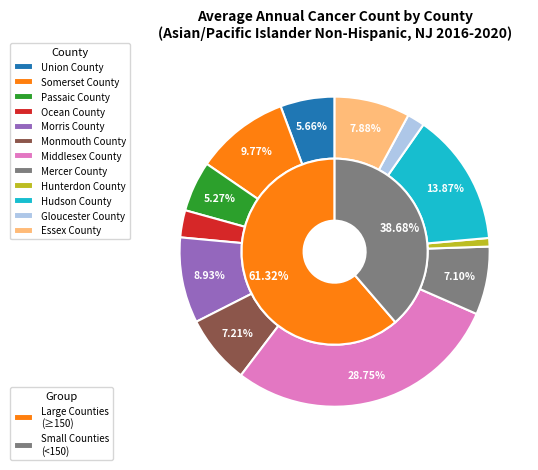

To the nearest percent, what percentage of the pie is Gloucester County?

2%